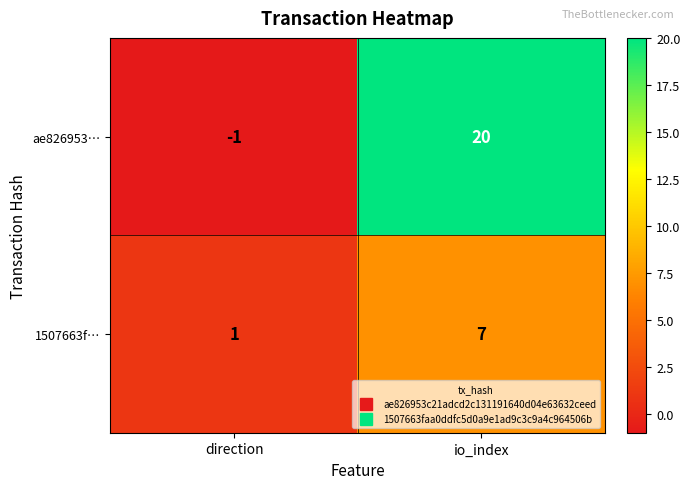

Which label corresponds to the largest value in the chart?

io_index